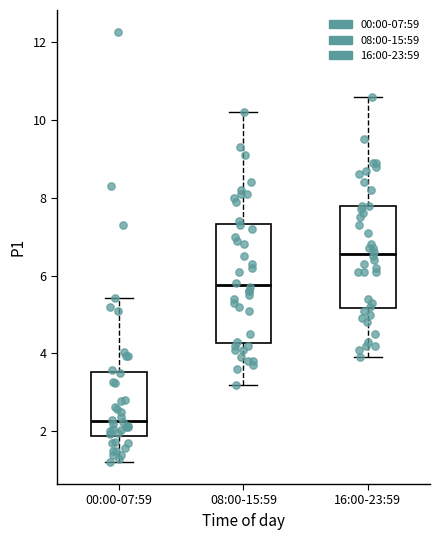

Reading left to right, transcribe this box plot: for each box, give where its median line is, the range the box spans, and where its two whiskers end, as read against the y-axis. The values are not printed on the chart, so give them approximately, as read against the axis.

00:00-07:59: median 2.2, box 1.8 to 3.6, whiskers 1.2 to 5.4
08:00-15:59: median 5.8, box 4.2 to 7.4, whiskers 3.2 to 10.2
16:00-23:59: median 6.6, box 5.2 to 7.8, whiskers 4.0 to 10.6